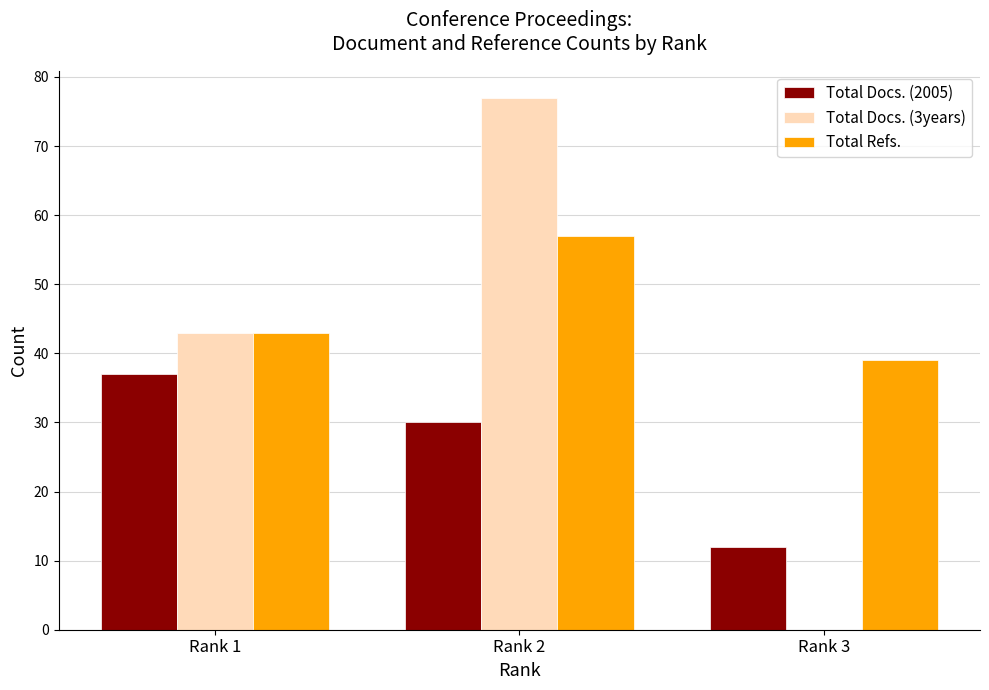

Which series has the largest total across all categories?

Total Refs.